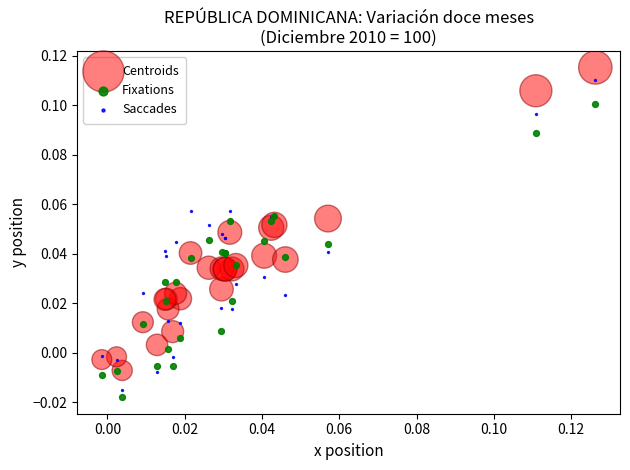

Which series contains the lowest Y value?

Fixations